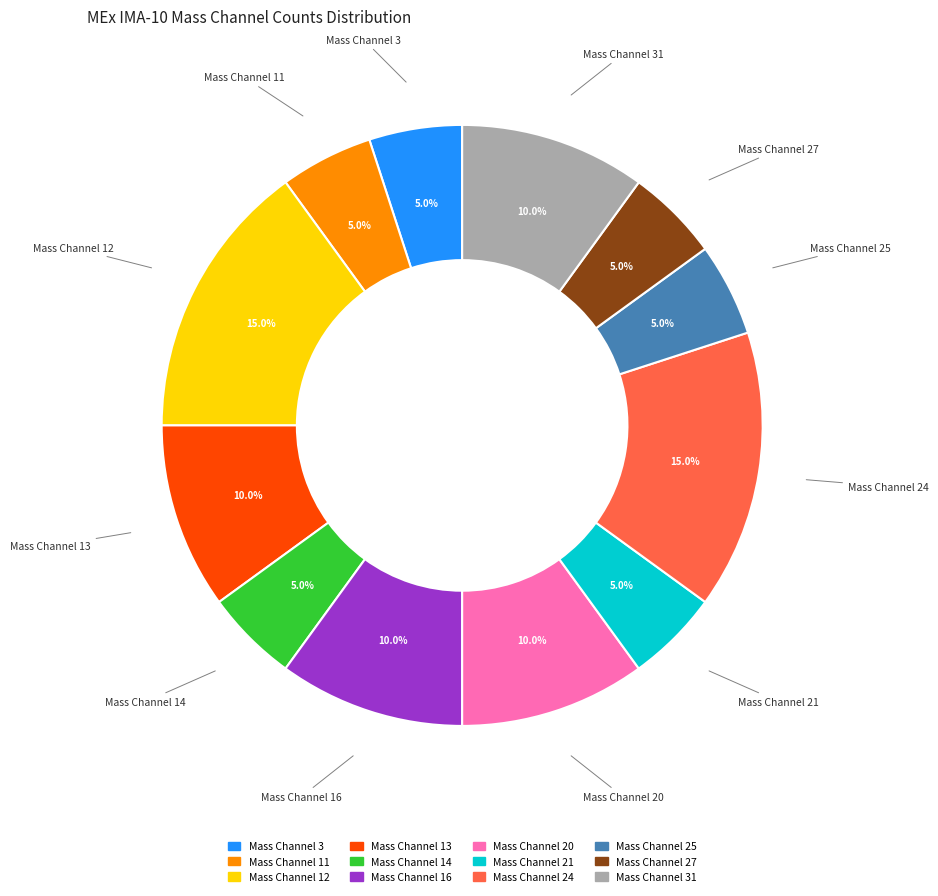

Does any single category account for the majority?

No